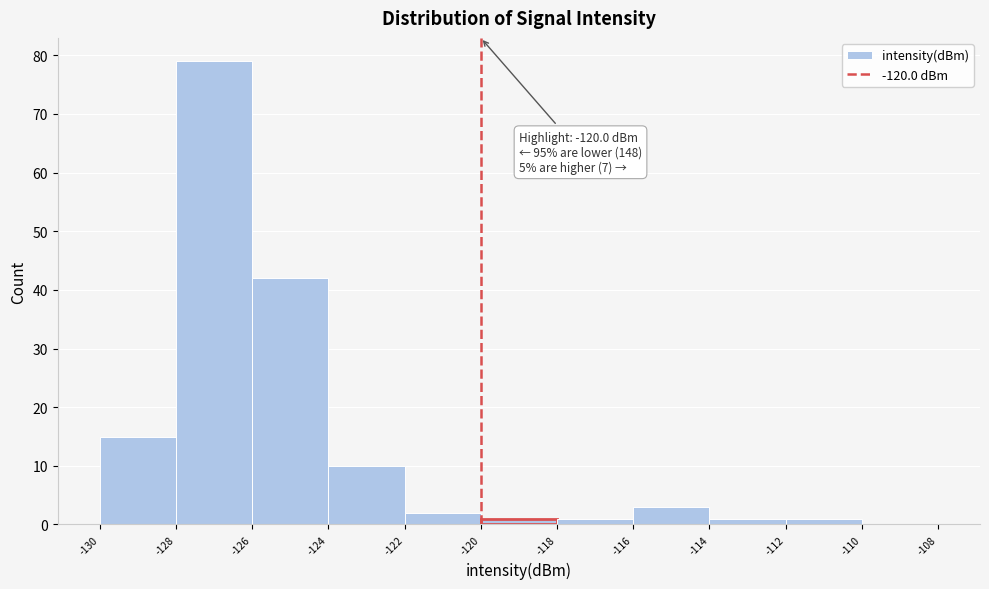

Over which range of the x-axis is the bar tallest?

-128 to -126